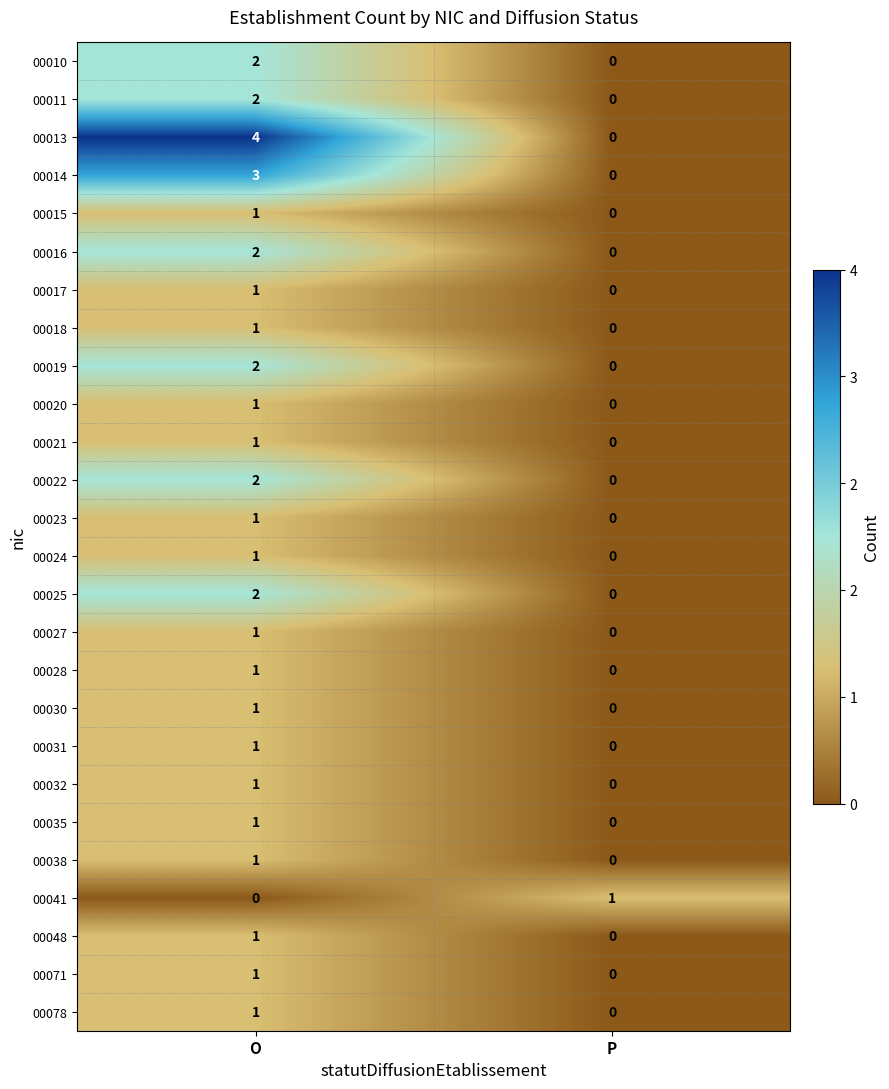

What value does the 00014 series have at O?

3